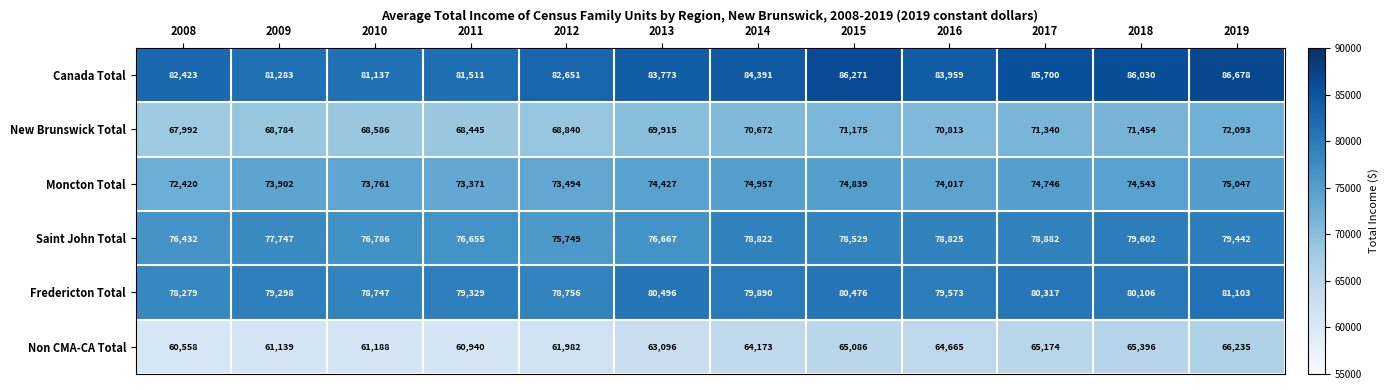

Between 2014 and 2018, which series saw the biggest shift?

Canada Total